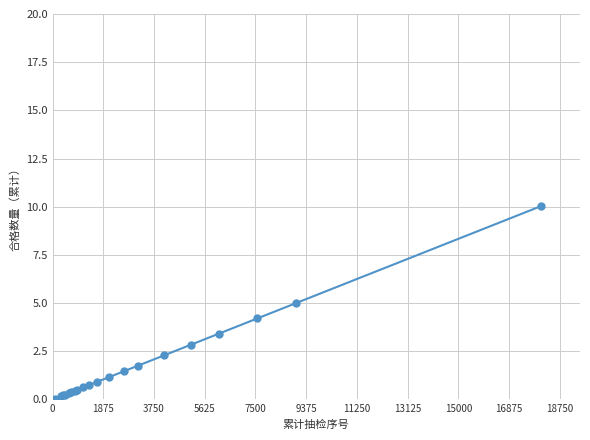

What is the greatest value displayed?

10.0